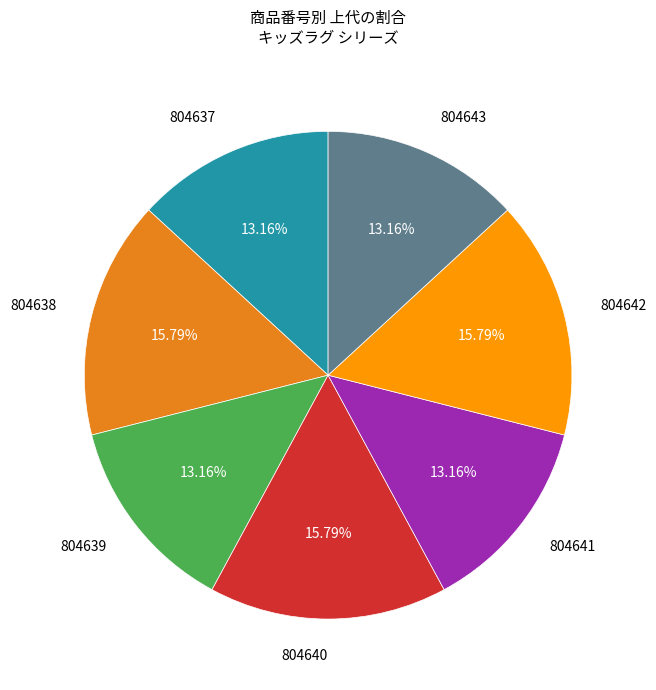

To the nearest percent, what is the difference between the largest and smallest slice percentages?

3%